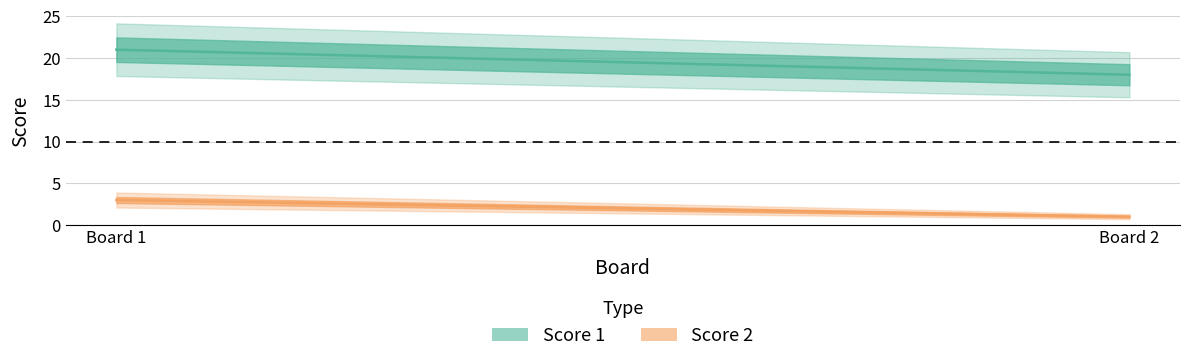

What is the difference between the Score 1 values at 1 and 2?

3